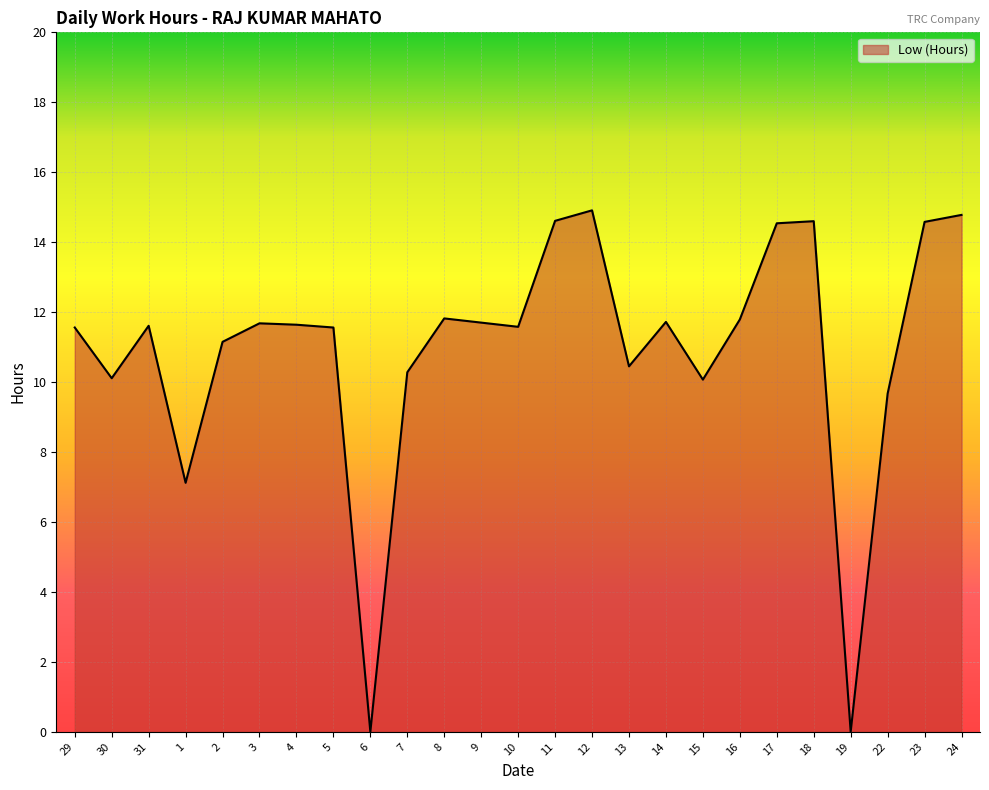

Between 15 and 9, which is larger?

9